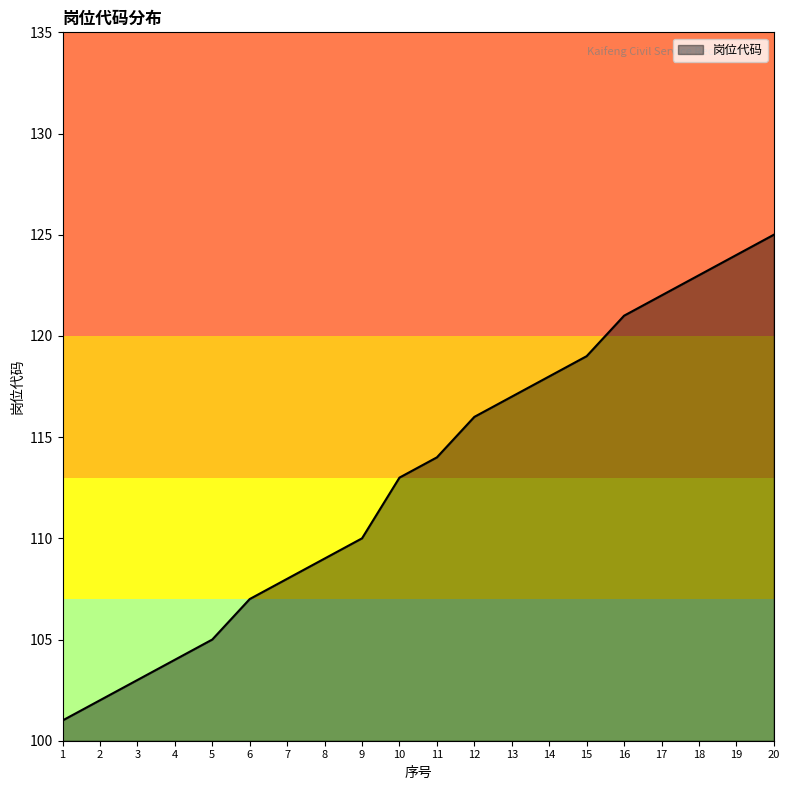

How many lines are shown in the chart?

1